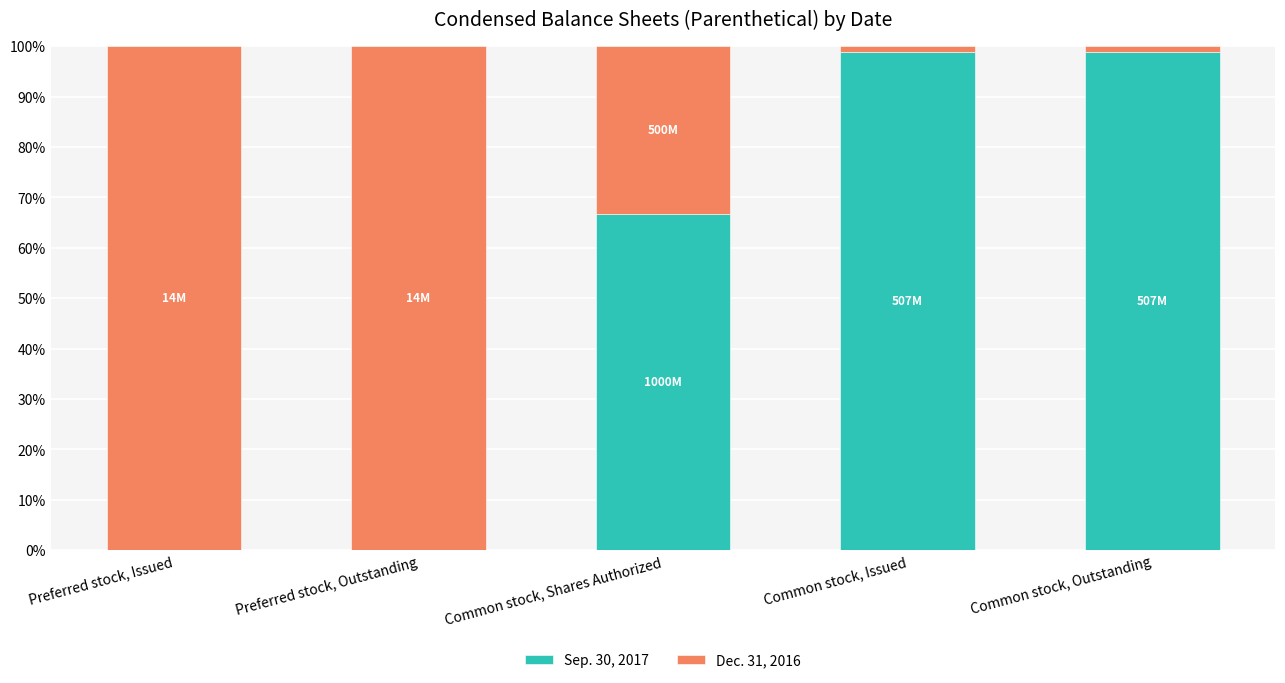

The value of Sep. 30, 2017 at Common stock, Outstanding is 52.8. True or false?

False